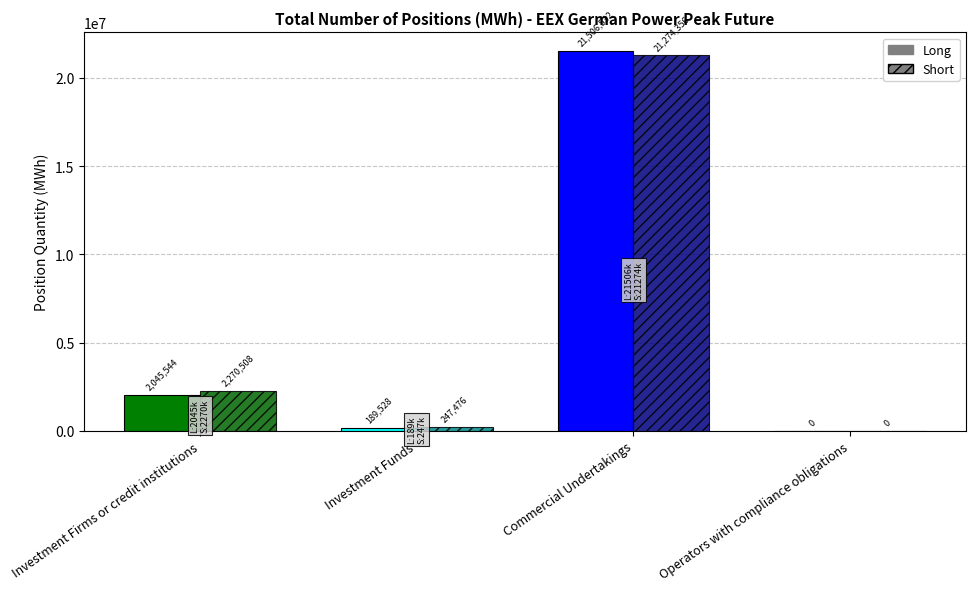

Reading left to right, transcribe all the data shown in this chart.

Long: 2045544	189528	21506532	0
Short: 2270508	247476	21274356	0